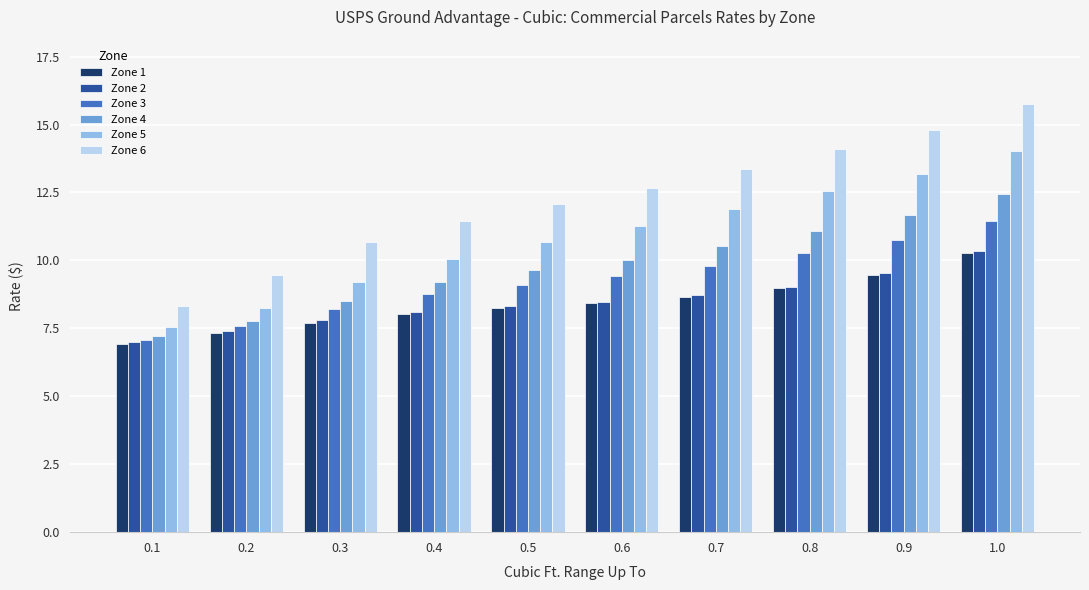

Is it true that Zone 6 equals 22.6 at 0.6?

False